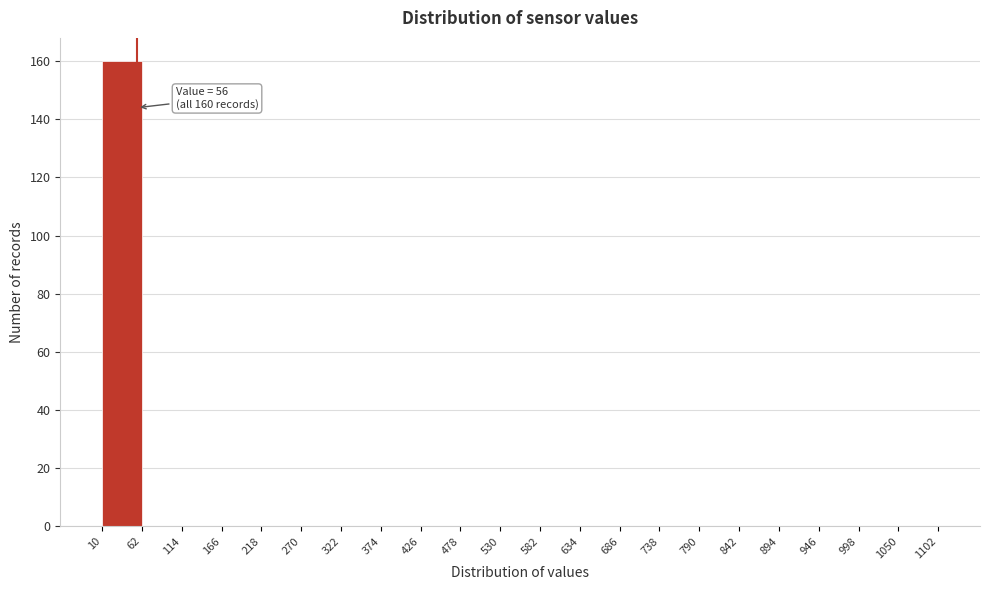

Which range on the x-axis has the tallest bar?

10 to 62